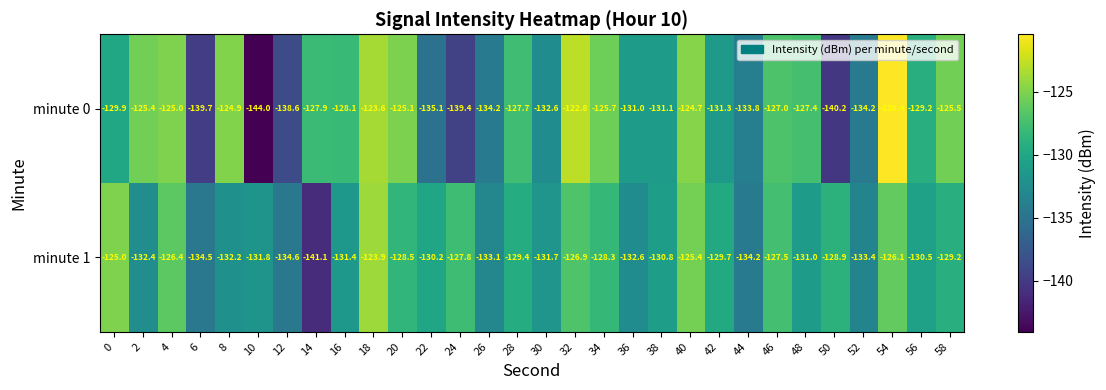

What is the average value of the minute 1 series?

-130.3